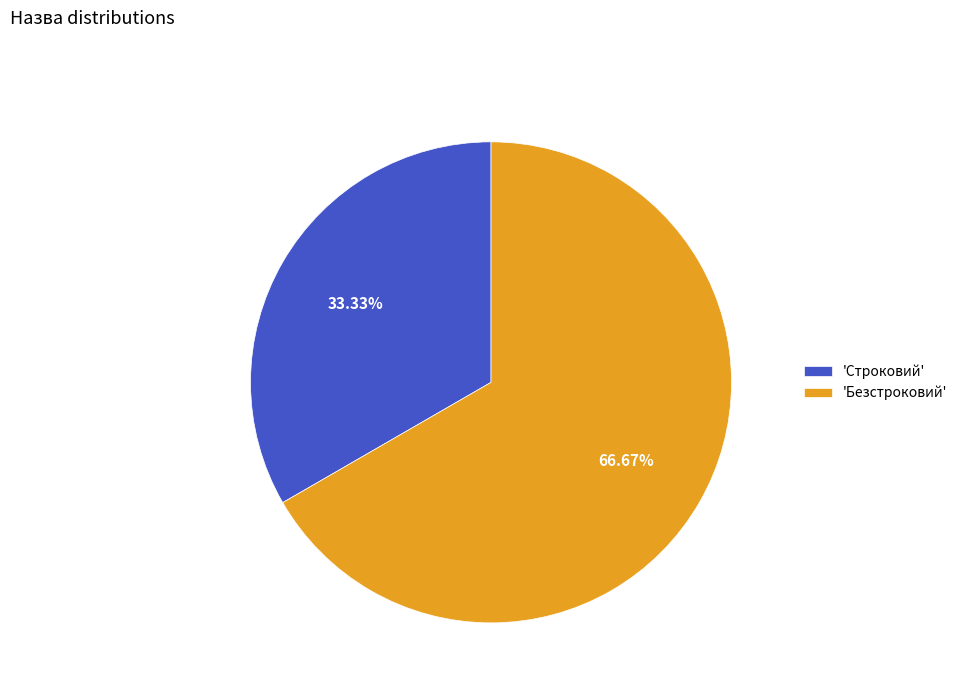

Which has a higher value, 'Безстроковий' or 'Строковий'?

'Безстроковий'